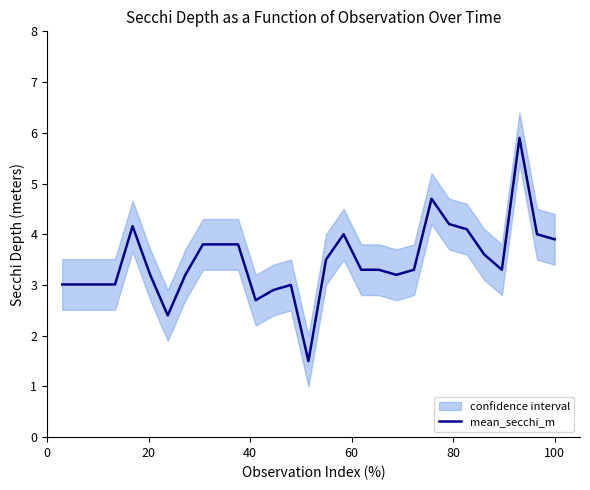

What is the smallest value displayed?

1.5